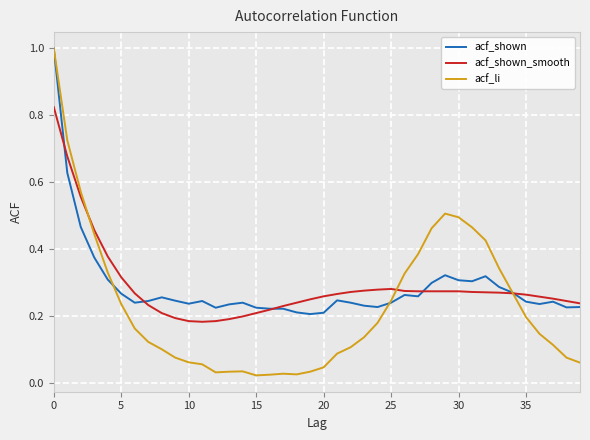

Which series has the widest spread of values?

acf_li